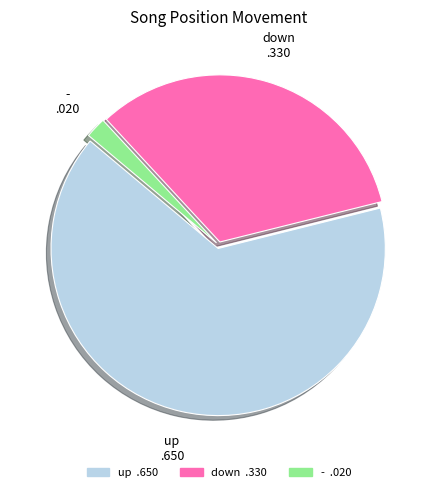

Approximately how many times larger is the value at up compared to -?

32.5